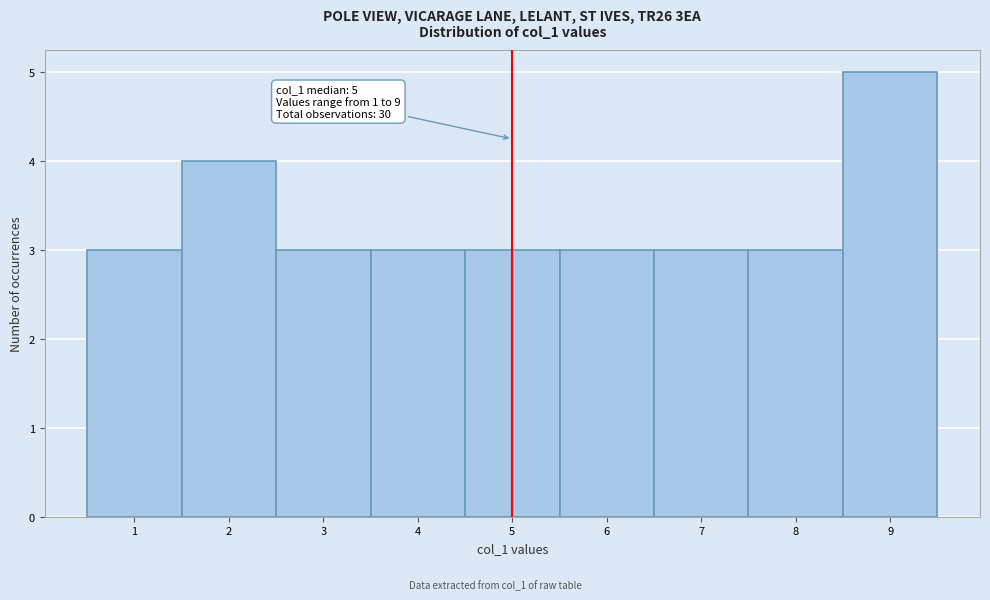

Over which range of the x-axis is the bar tallest?

8.5 to 9.5